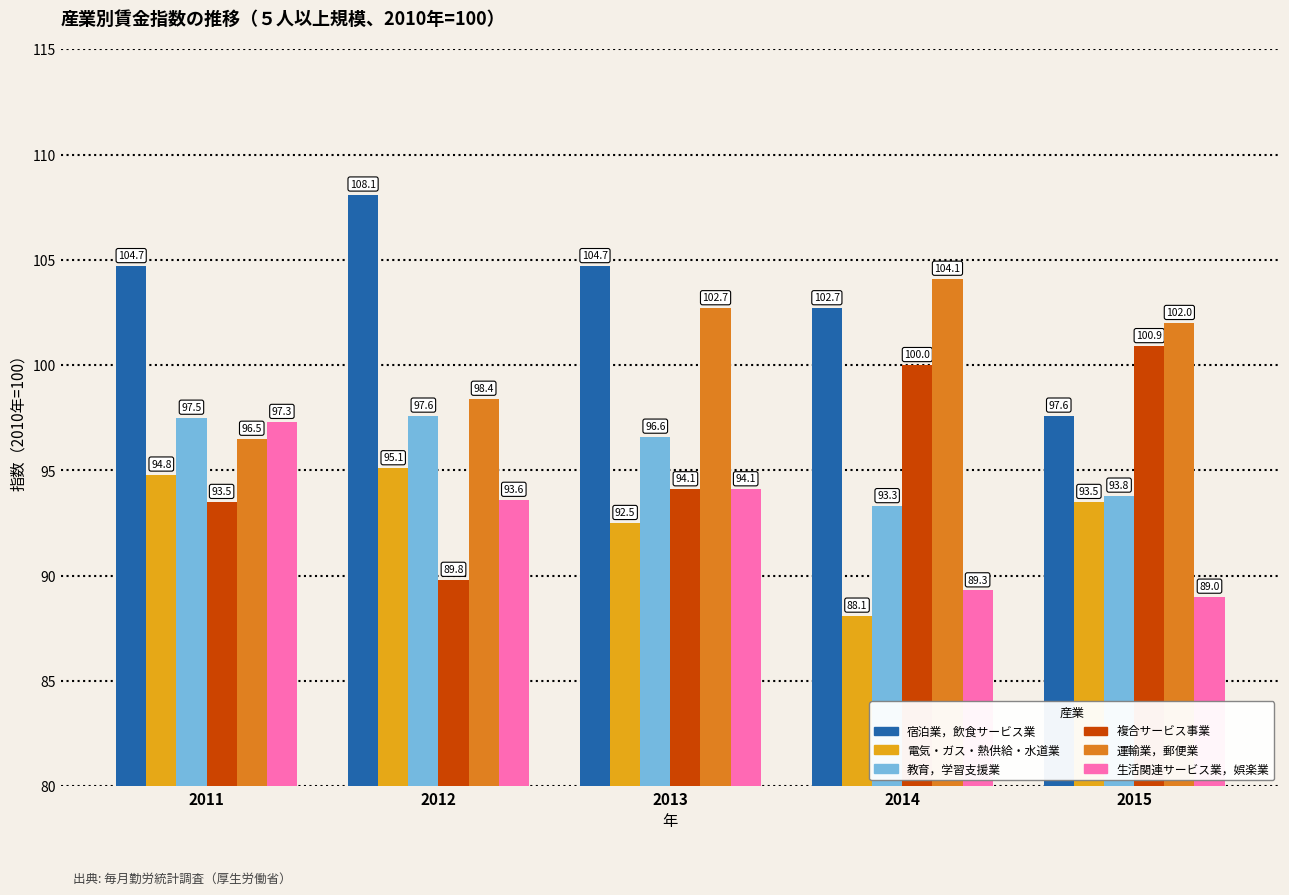

Are the bars grouped side by side (vs. stacked)?

Yes